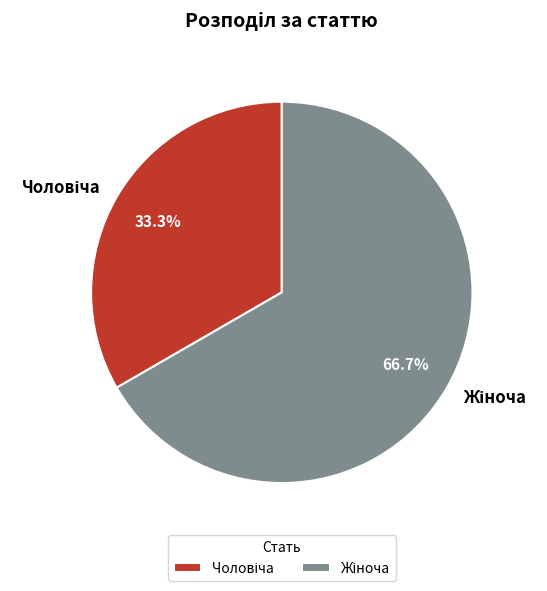

Does any single category account for the majority?

Yes